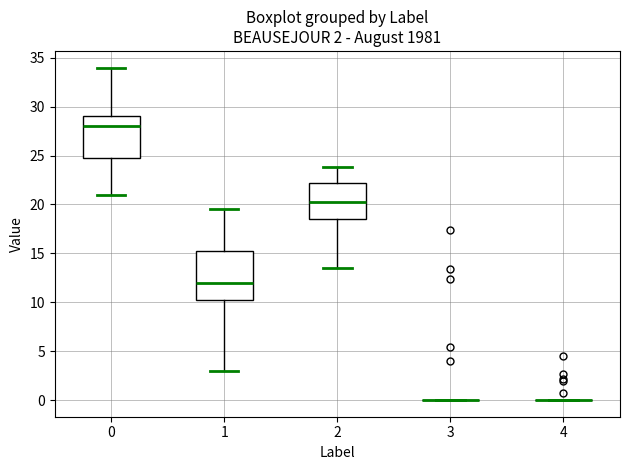

Which box is the tallest, from its lower edge to its upper edge?

1